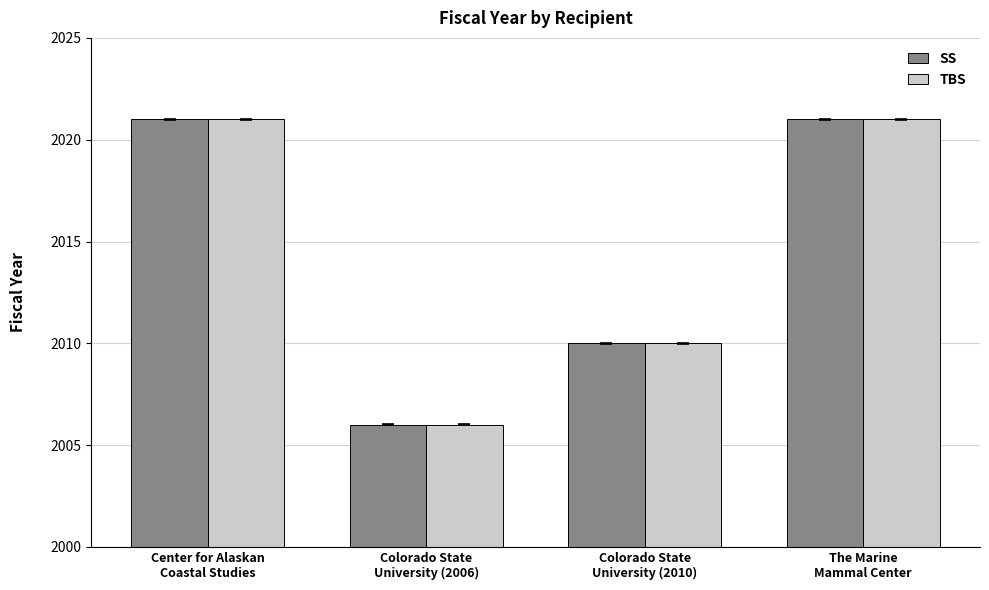

What is the smallest value displayed?

2006